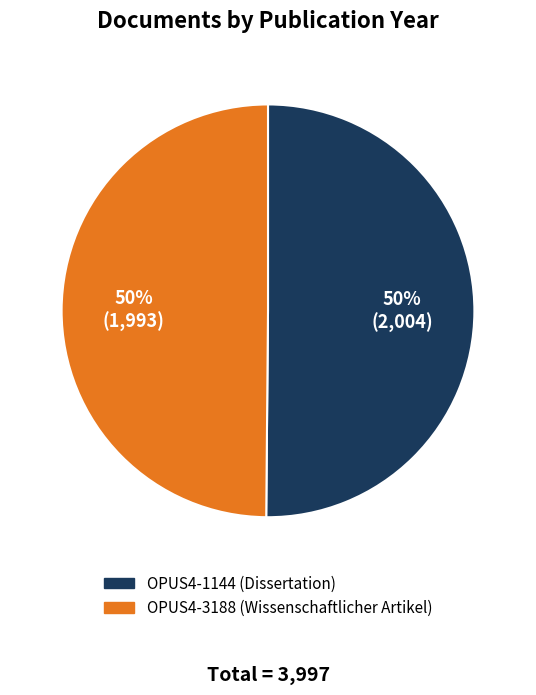

Combined, do OPUS4-3188 (Wissenschaftlicher Artikel) and OPUS4-1144 (Dissertation) account for over 50%?

Yes